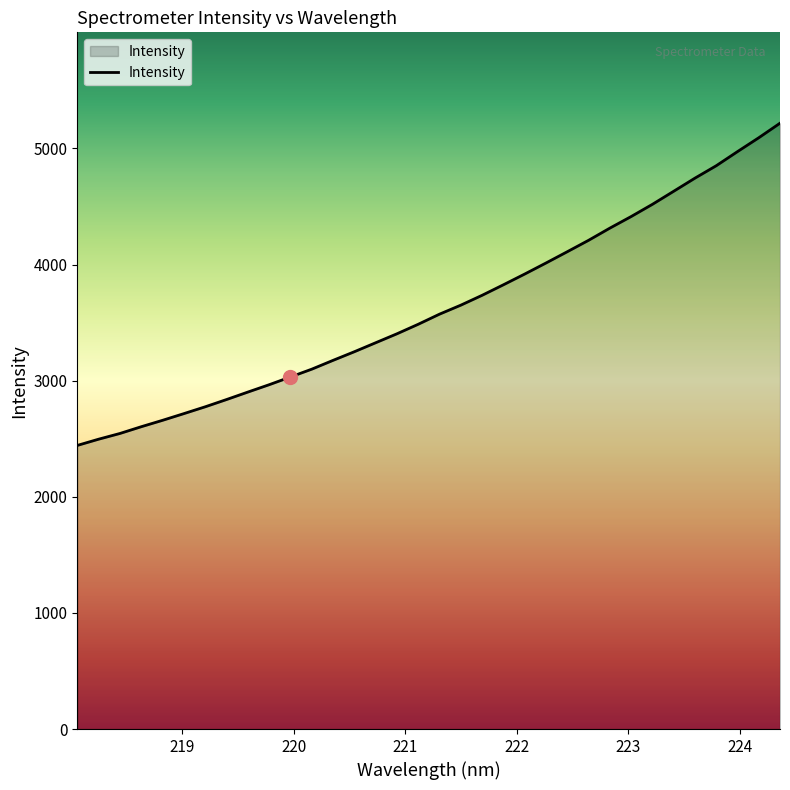

What is the greatest value displayed?

5217.0